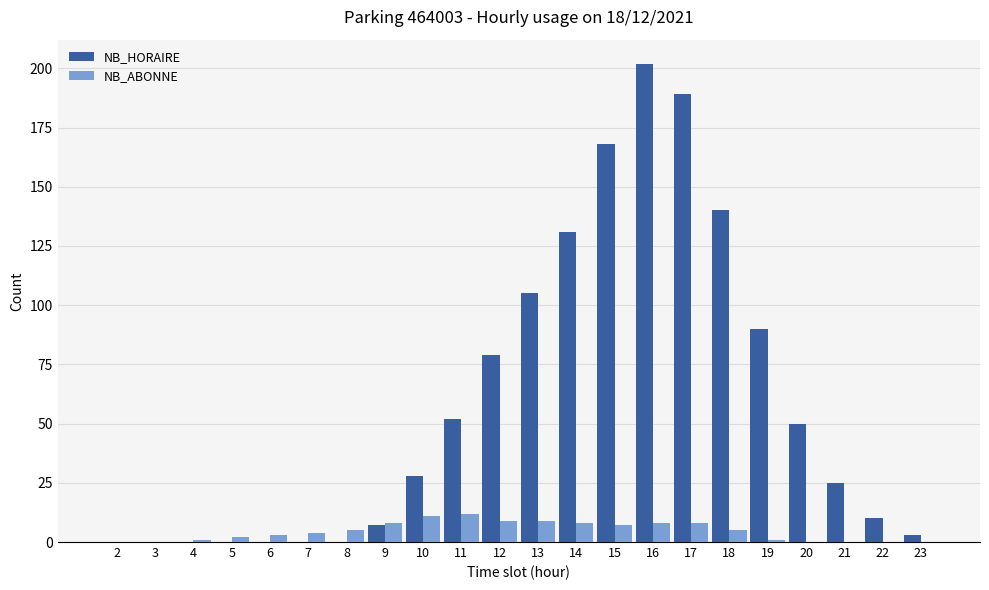

What is the difference between the NB_HORAIRE values at 15 and 2?

168